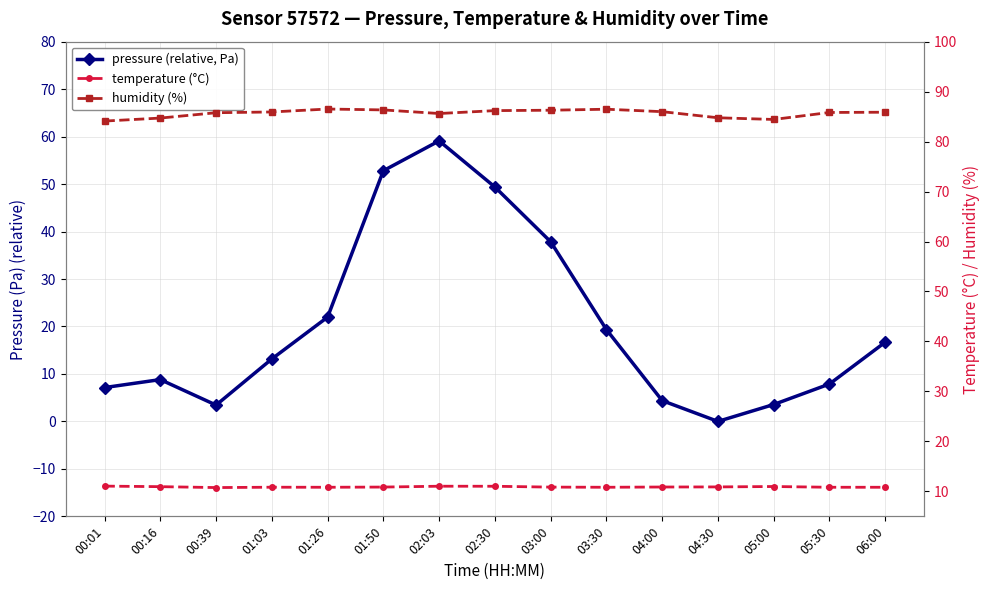

What is the difference between the second highest and minimum values in the pressure (relative, Pa) series?

52.8